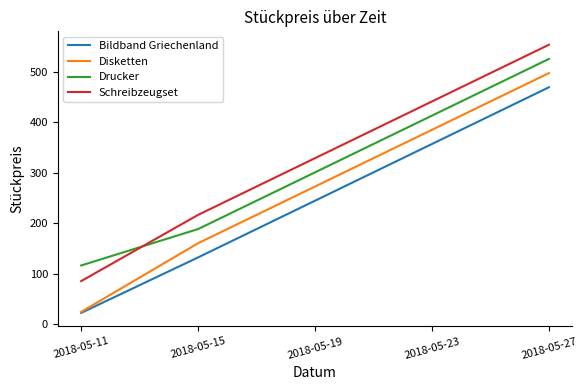

What is the difference between the maximum and second lowest values in the Schreibzeugset series?

337.2